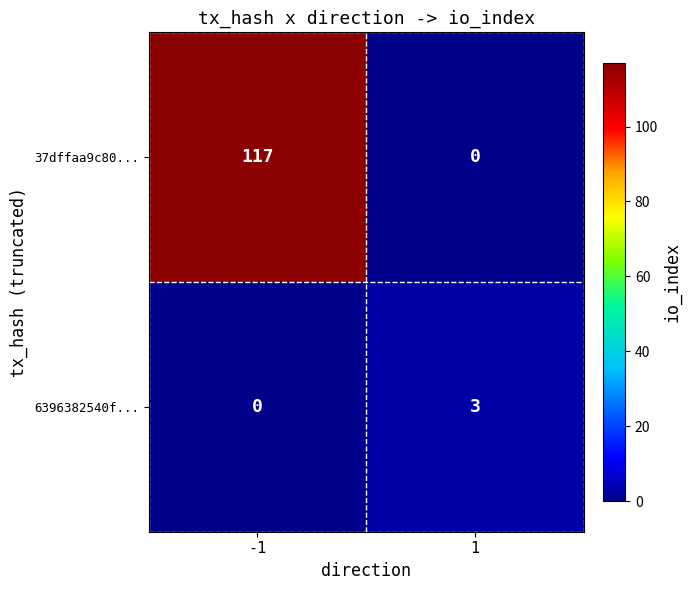

Reading left to right, what are all the values shown in this chart?

37dffaa9c80...: -1=117	1=0
6396382540f...: -1=0	1=3